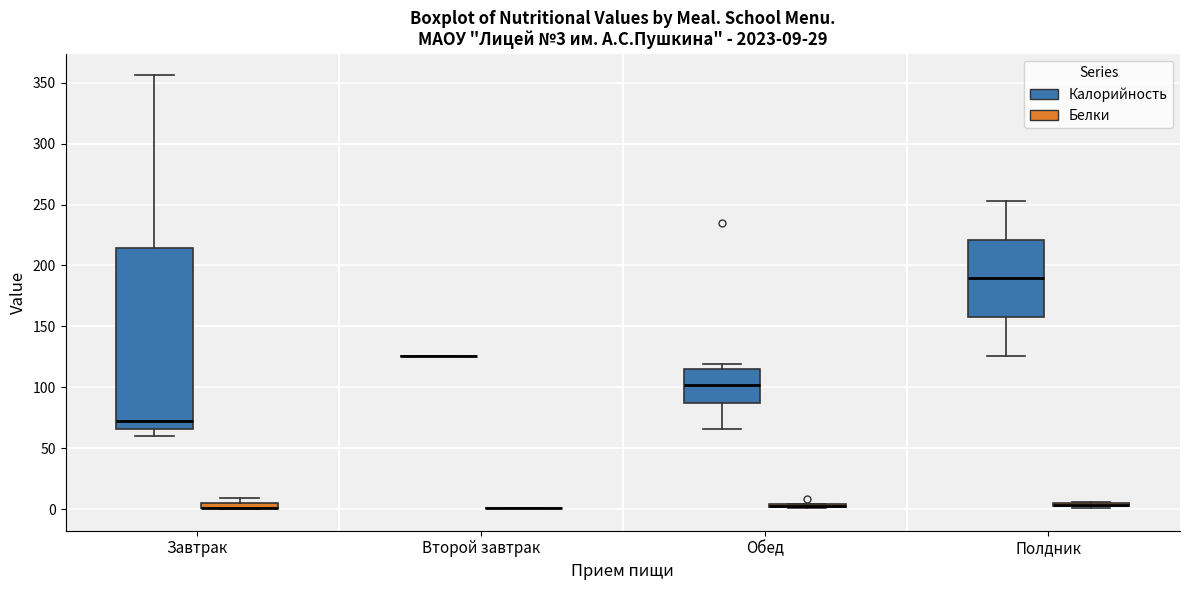

Comparing the boxes themselves (not the whiskers), which one is the tallest?

Завтрак (Калорийность)